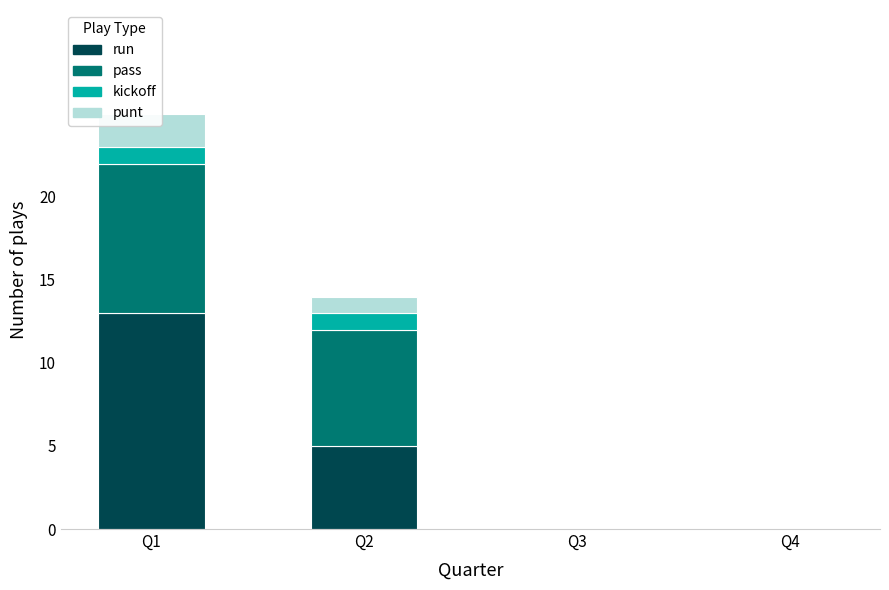

At which category is the sum across all series the highest?

Q1